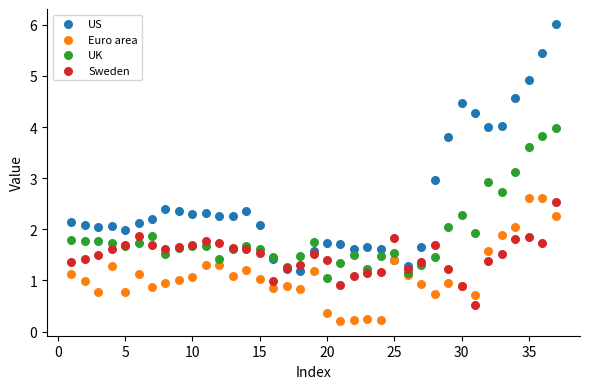

Which series reaches the maximum Y coordinate?

US